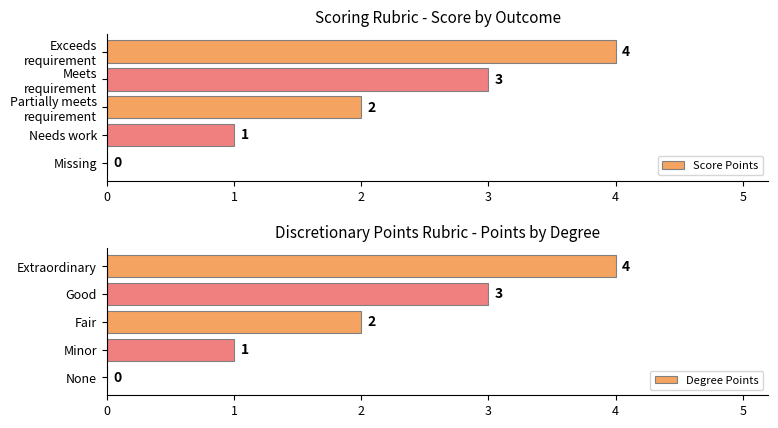

At how many categories does at least one series exceed 1?

3